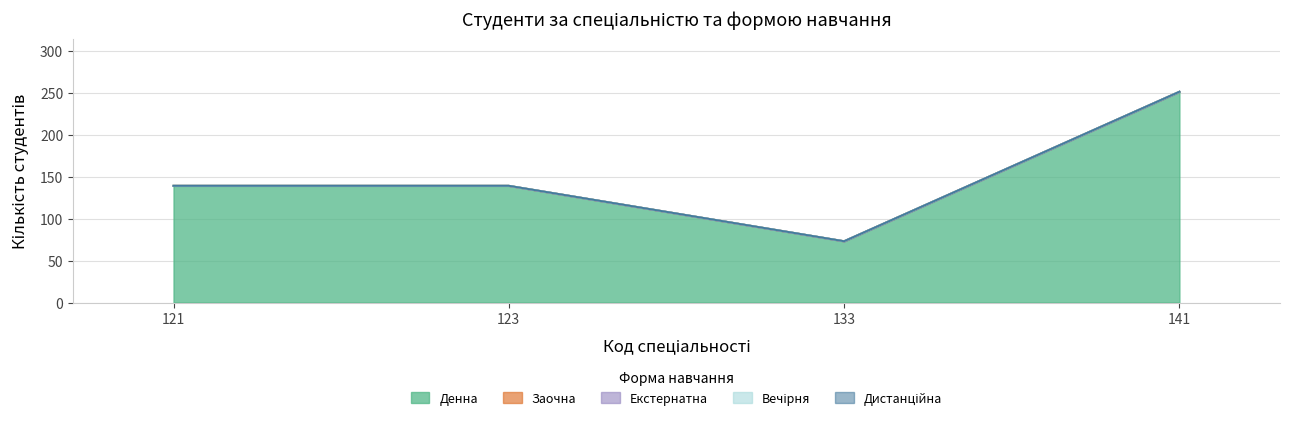

True or false: Дистанційна has more than 0 points higher than both neighbors.

False